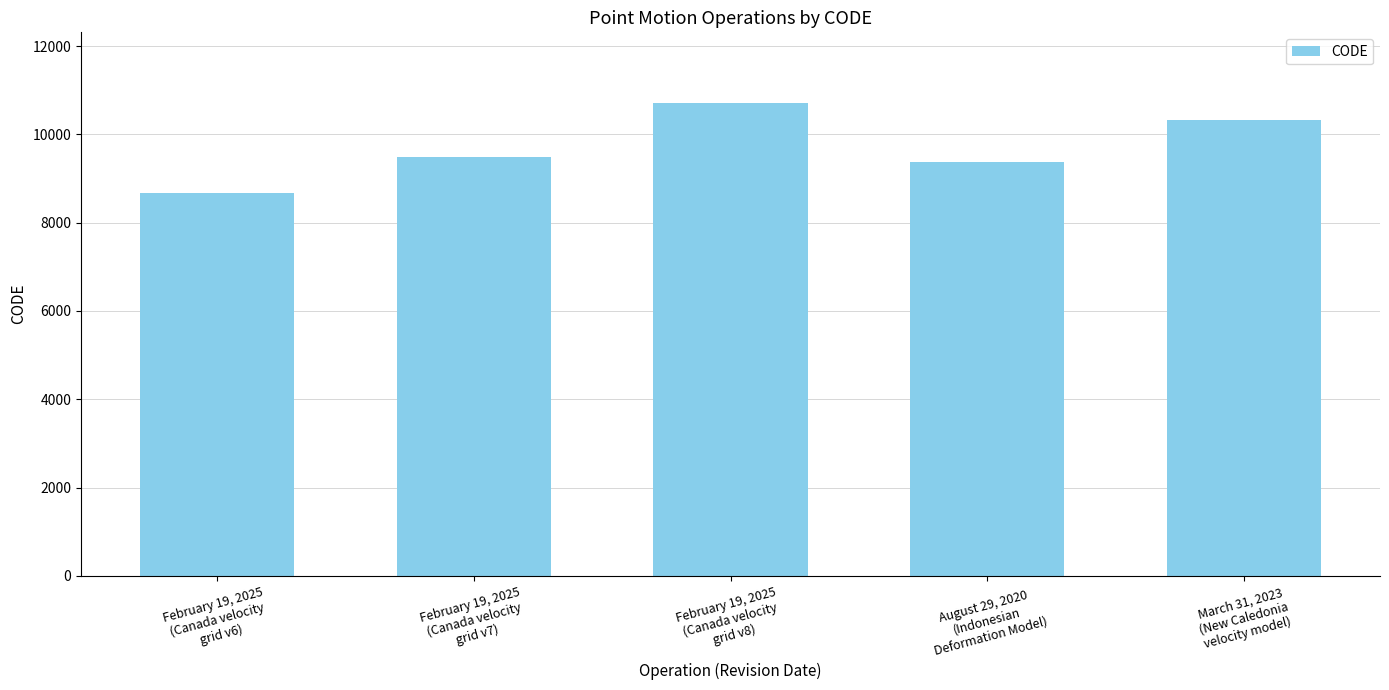

Which has a higher value, February 19, 2025
(Canada velocity
grid v8) or February 19, 2025
(Canada velocity
grid v6)?

February 19, 2025
(Canada velocity
grid v8)